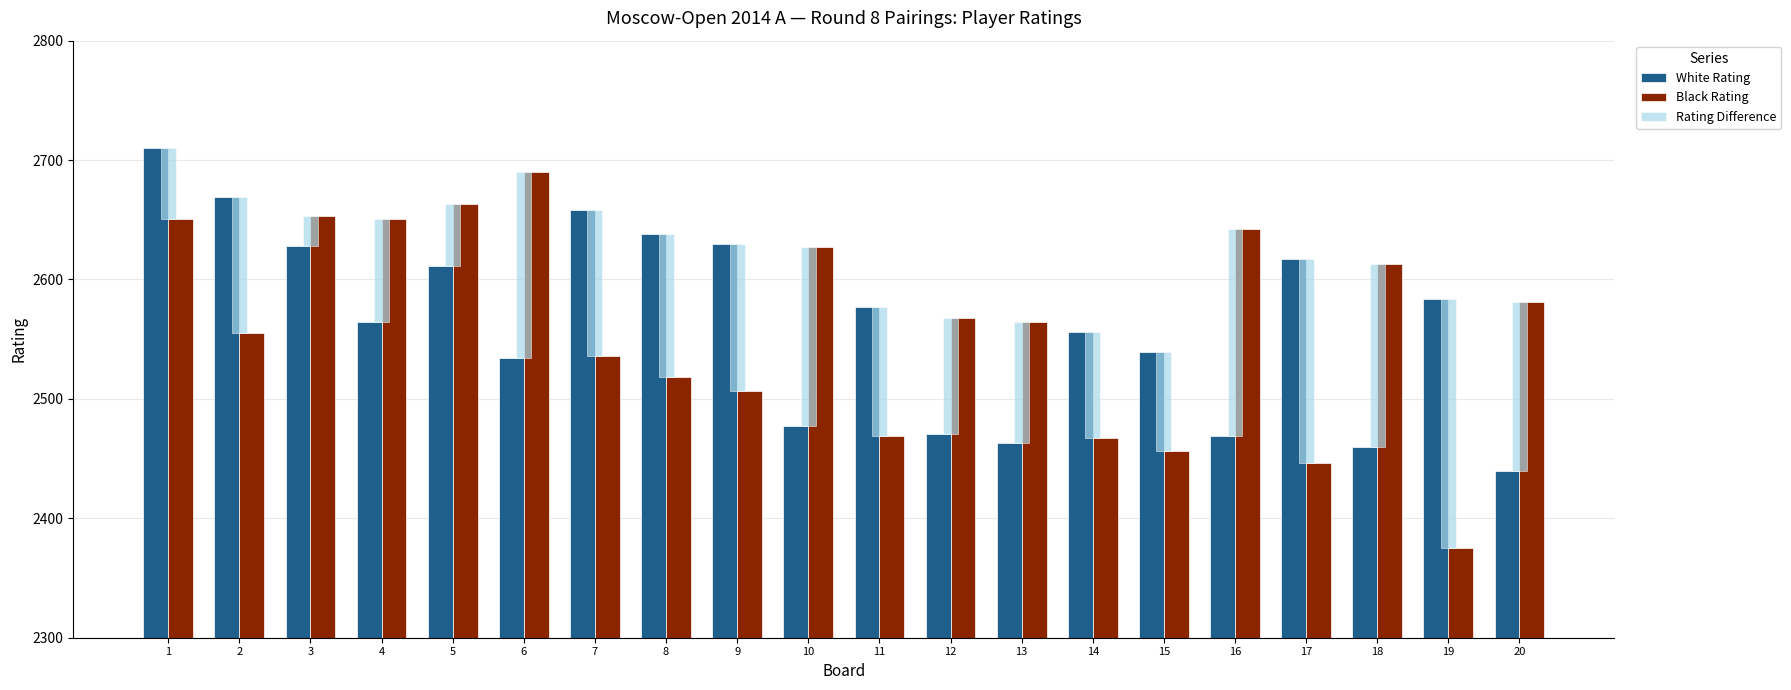

At 15, list the series in order from largest to smallest.

White Rating, Black Rating, Rating Difference